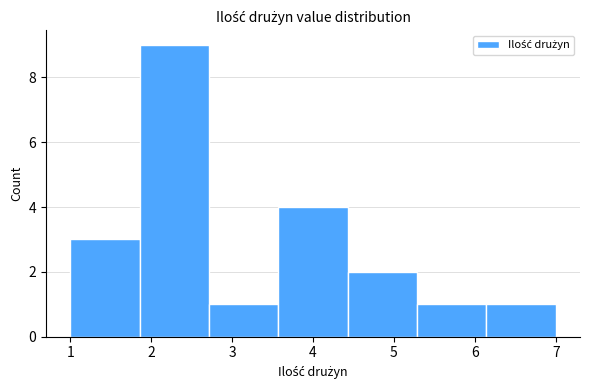

Which range on the x-axis has the tallest bar?

1.9 to 2.7